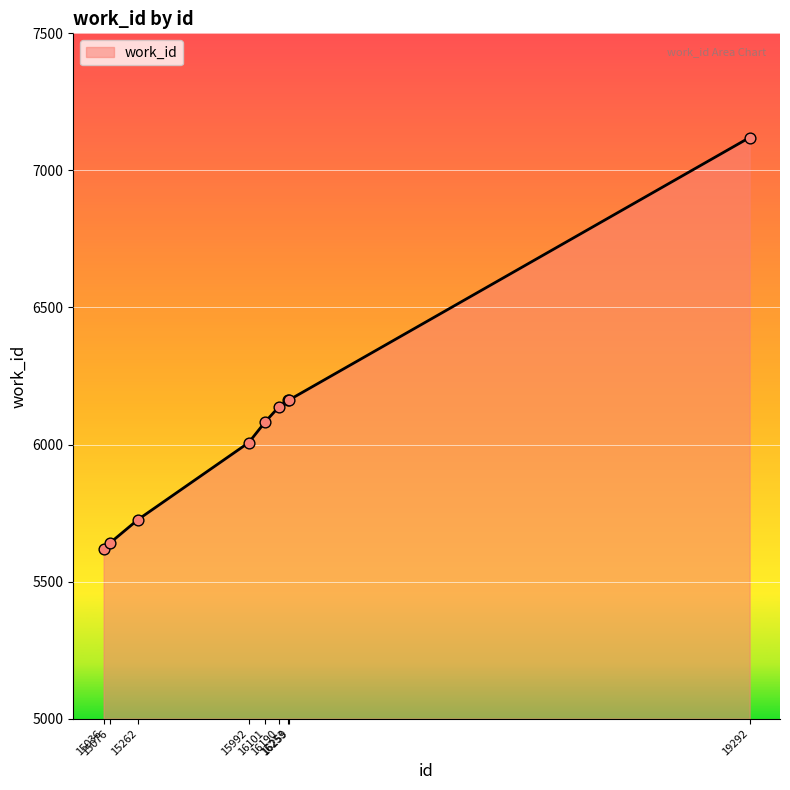

What is the ratio of the value at 16259 to the value at 15262?

1.1